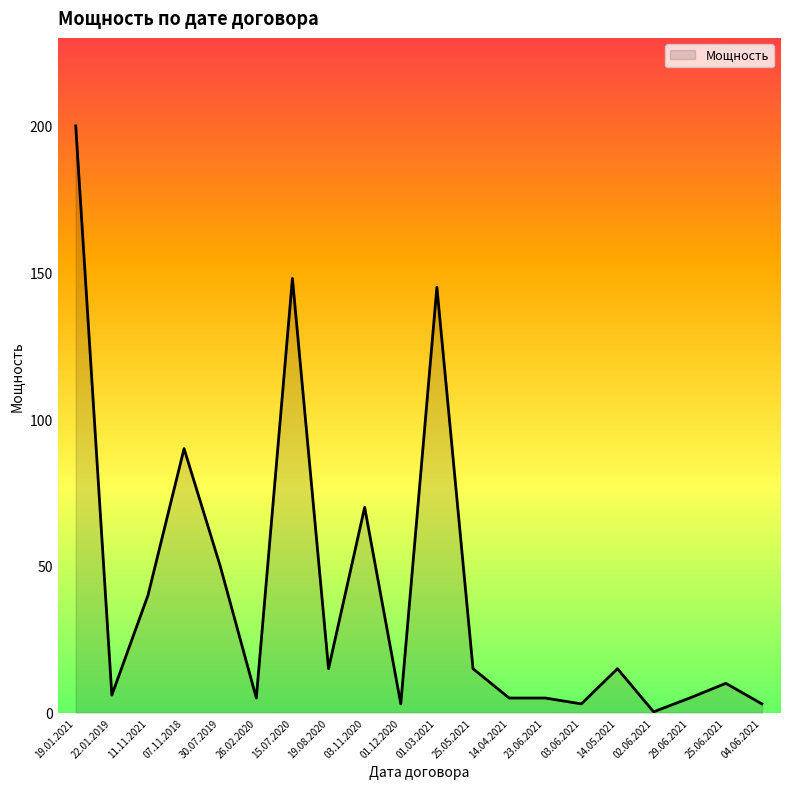

Where is the first local minimum?

22.01.2019